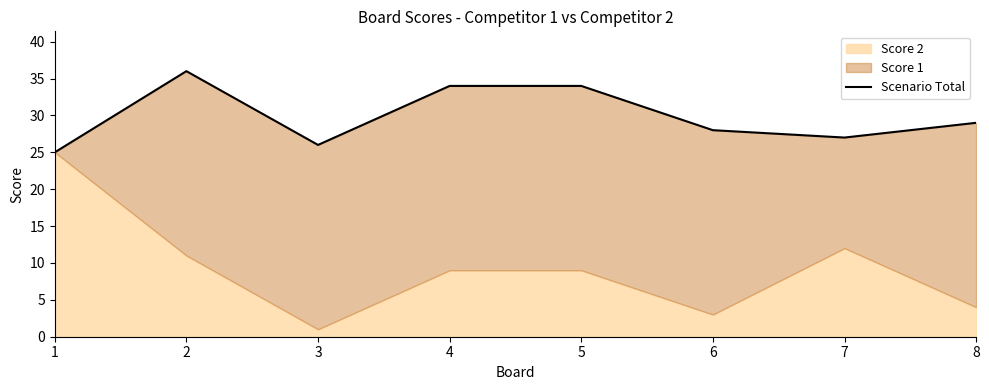

List the labels in order of value, smallest first.

1, 3, 7, 6, 8, 4, 5, 2